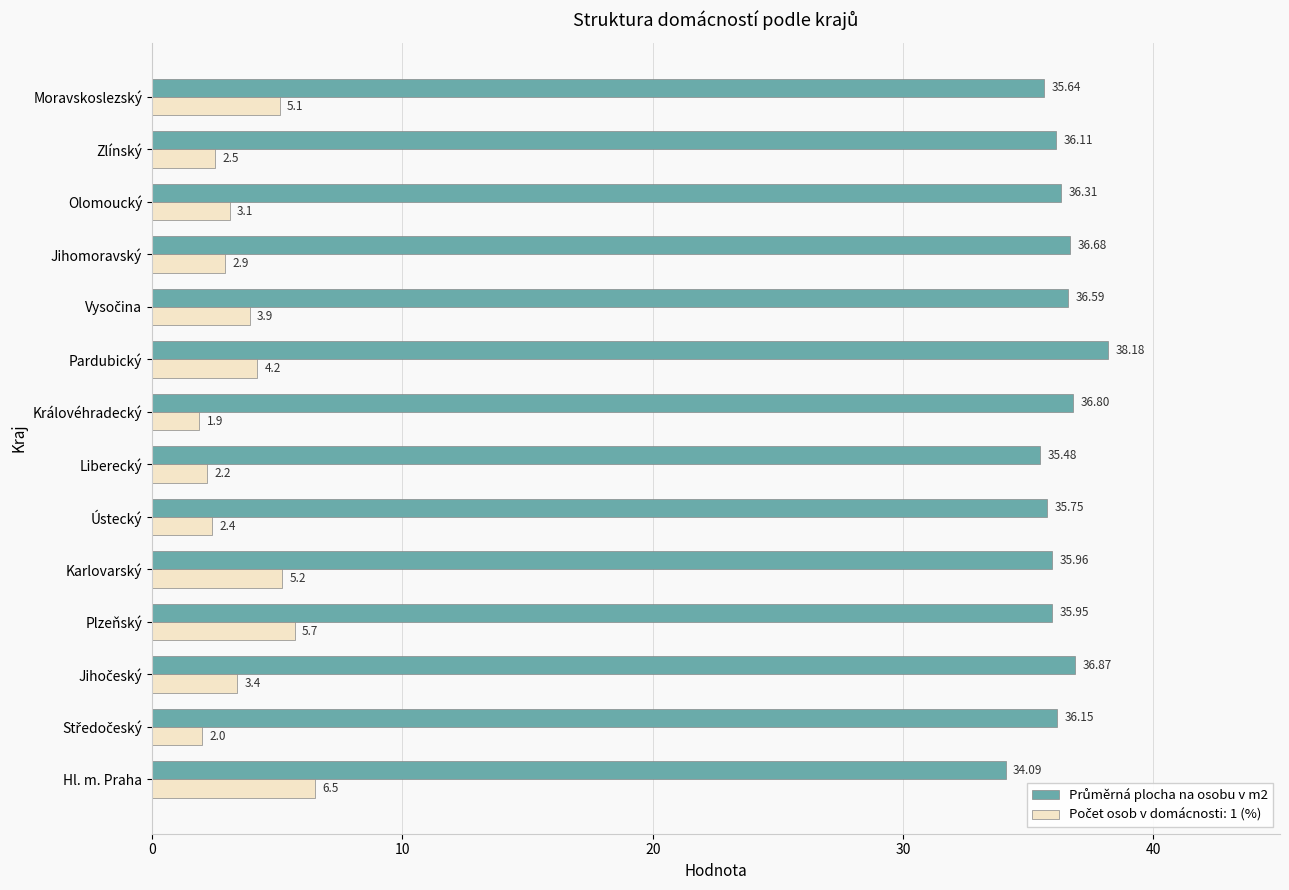

At which category is the sum across all series the highest?

Pardubický